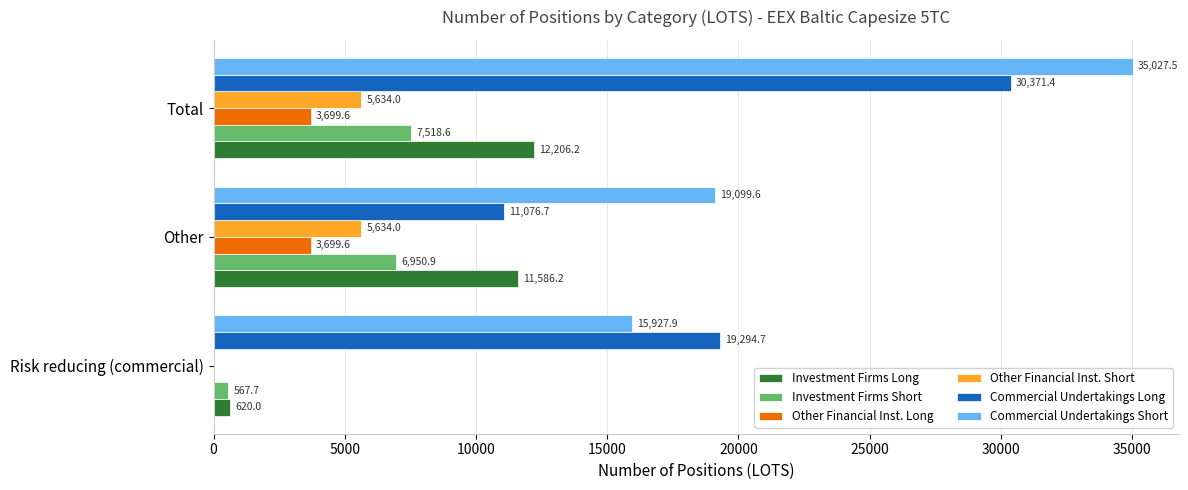

What is the sum of all Investment Firms Short values?

15037.2